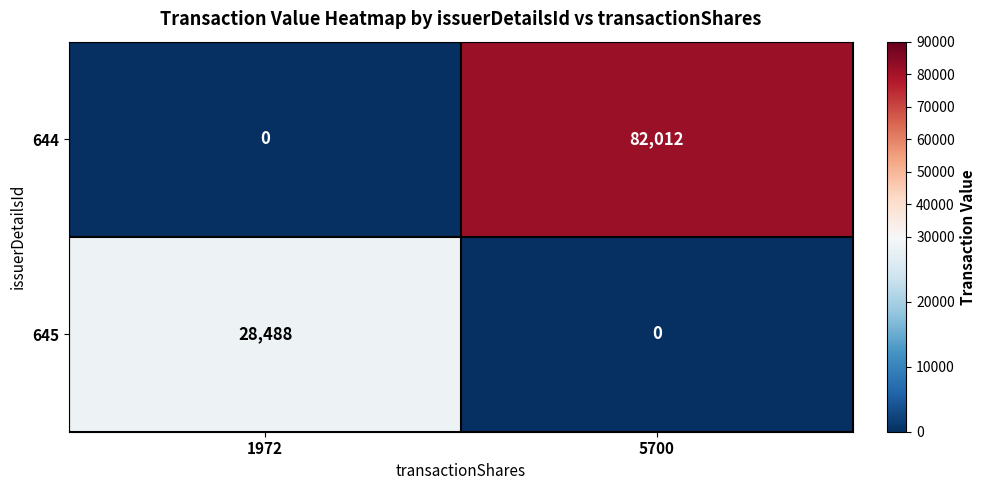

Reading left to right, list all the values displayed in this chart.

644: 1972=0	5700=82012
645: 1972=28488	5700=0